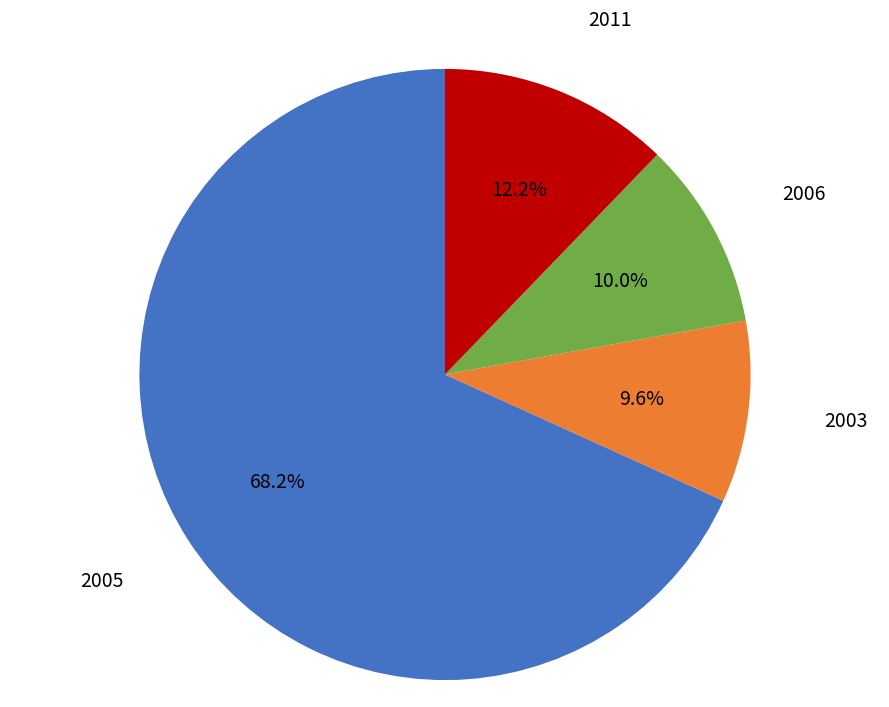

Does any single category account for the majority?

Yes